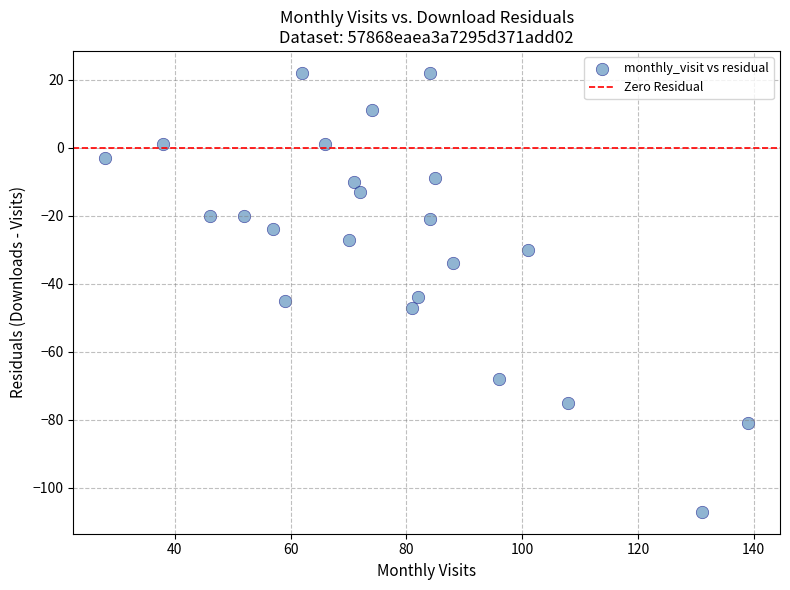

What is the range of X values (max minus min)?

111